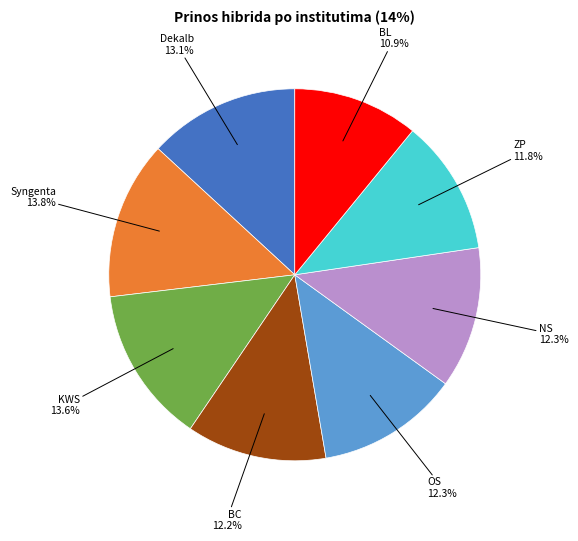

Does any single category account for the majority?

No